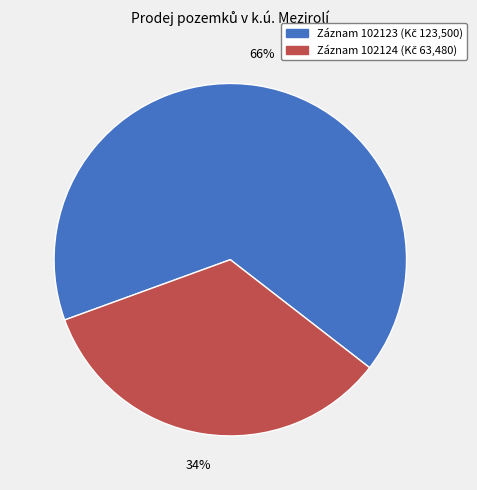

To the nearest percent, what is the average slice percentage?

50%